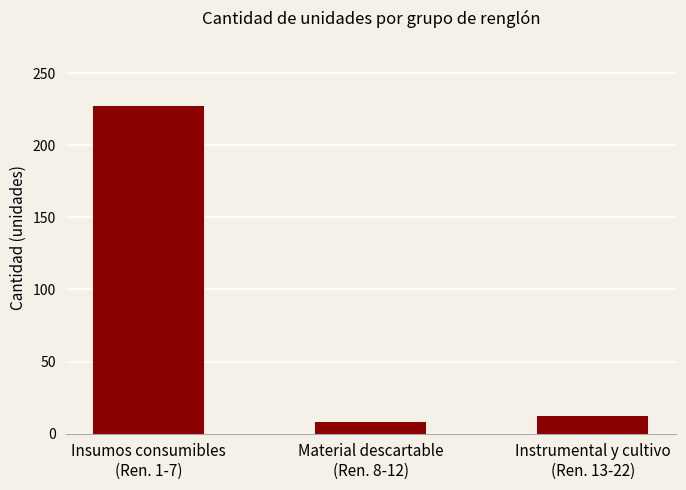

What is the change in value from Material descartable
(Ren. 8-12) to Instrumental y cultivo
(Ren. 13-22)?

+4